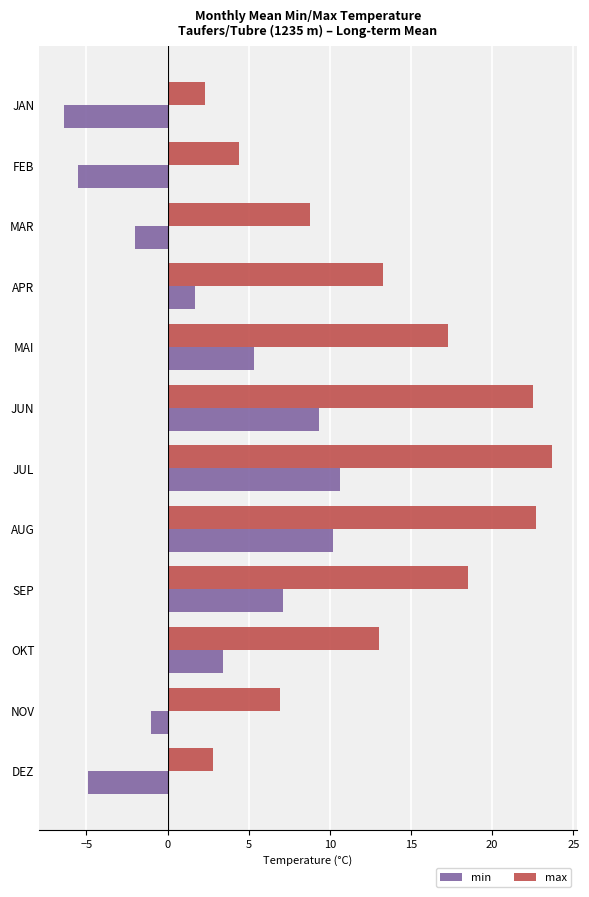

Count the number of data series in this chart.

2